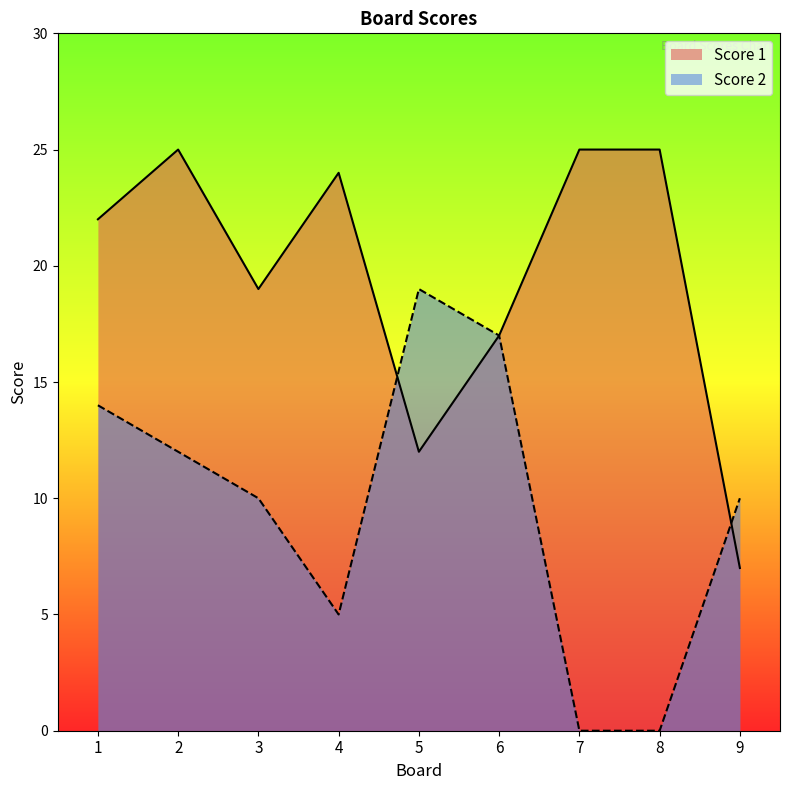

What is the value of the Score 1 point at the 2nd from the left?

25